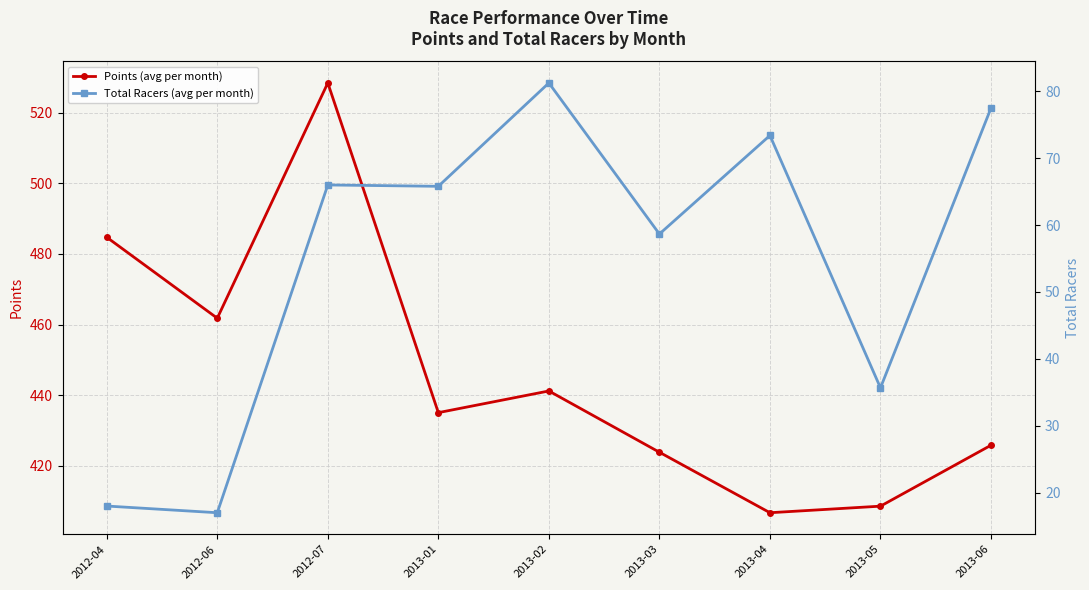

What are all the series names shown in the legend?

Points (avg per month), Total Racers (avg per month)